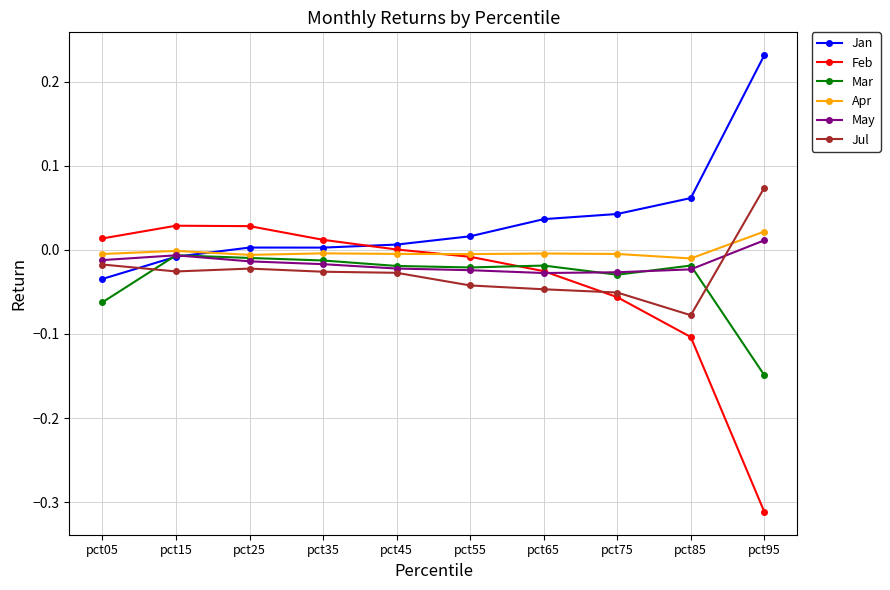

True or false: Mar has more than 1 points higher than both neighbors.

True